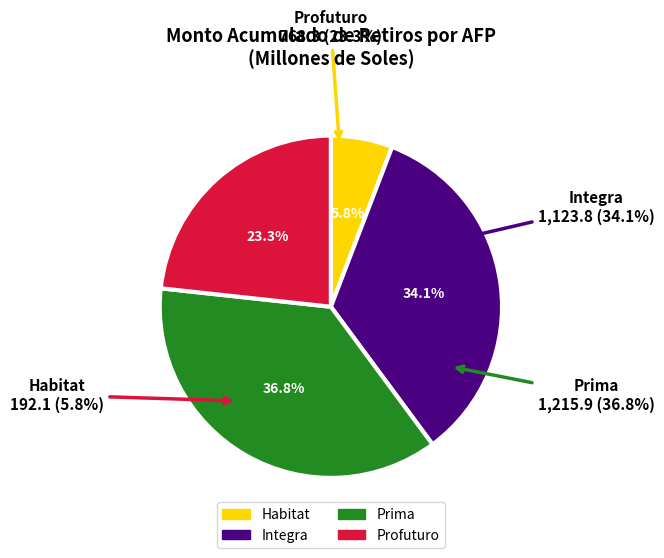

To the nearest percent, what is the combined percentage of Integra and Profuturo?

57%